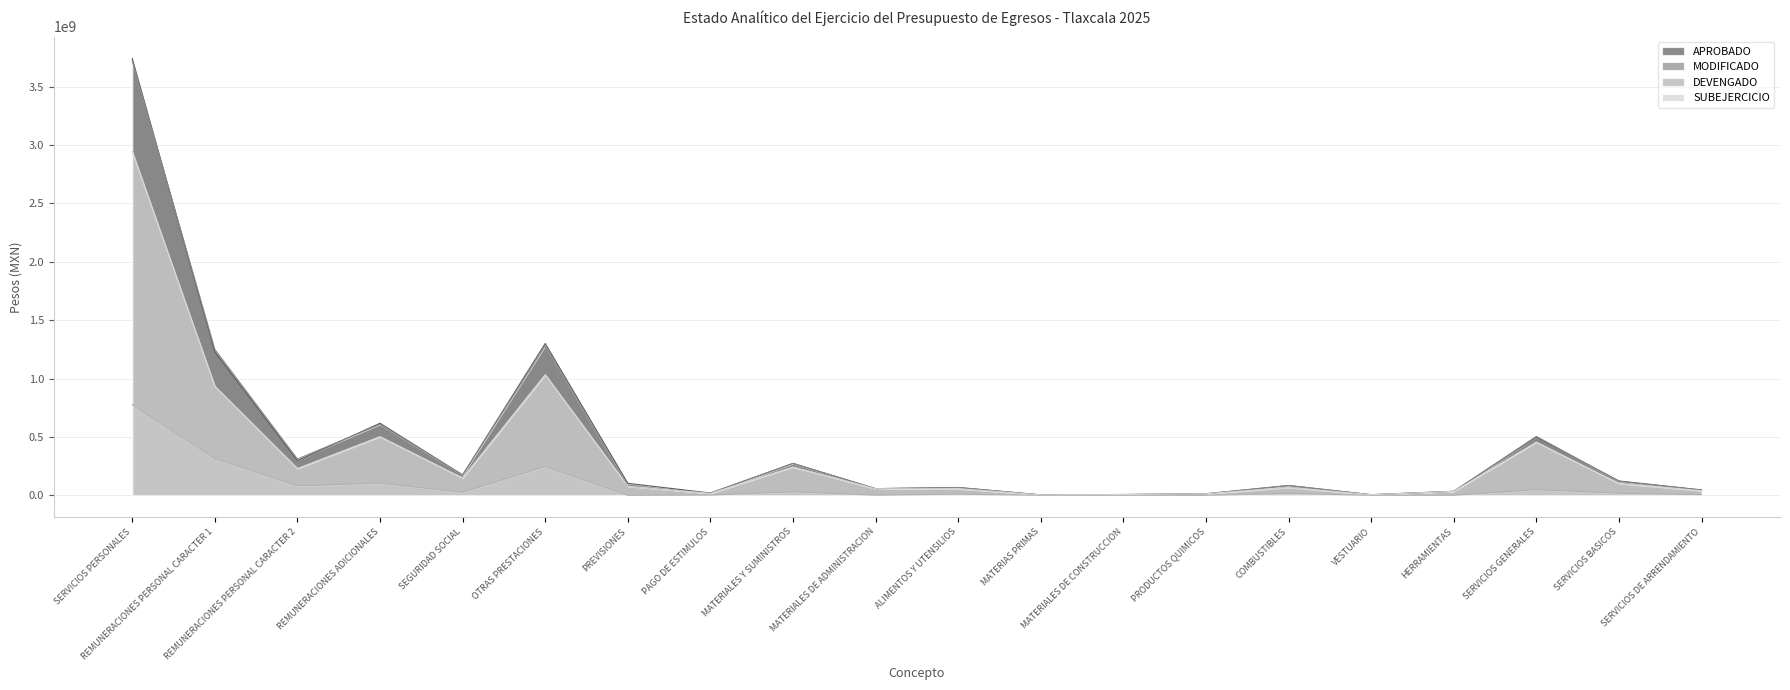

How many lines are shown in the chart?

4